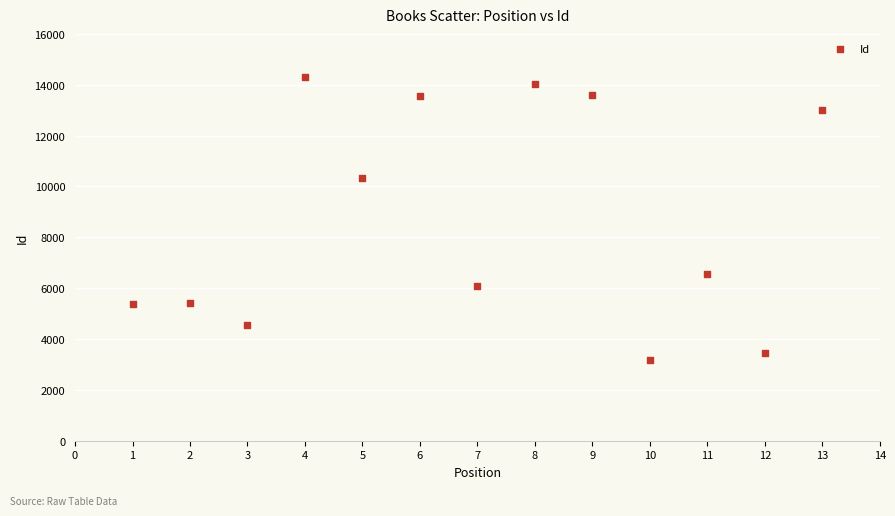

What Y value in the scatter plot is closest to 8734?

10338